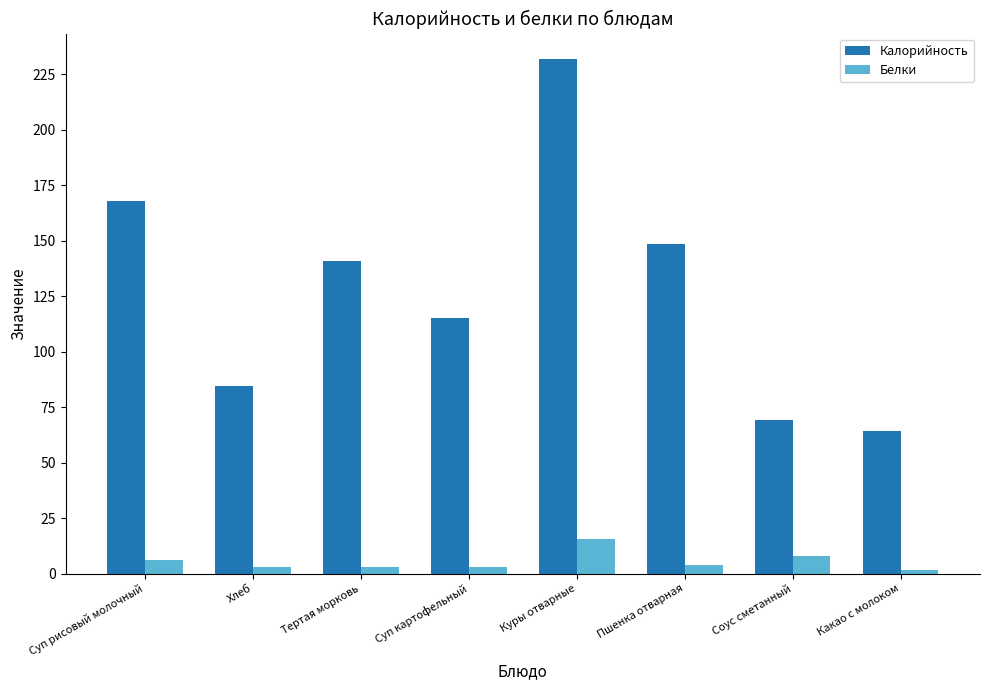

True or false: Калорийность has a value of 167.7 at Суп рисовый молочный.

True